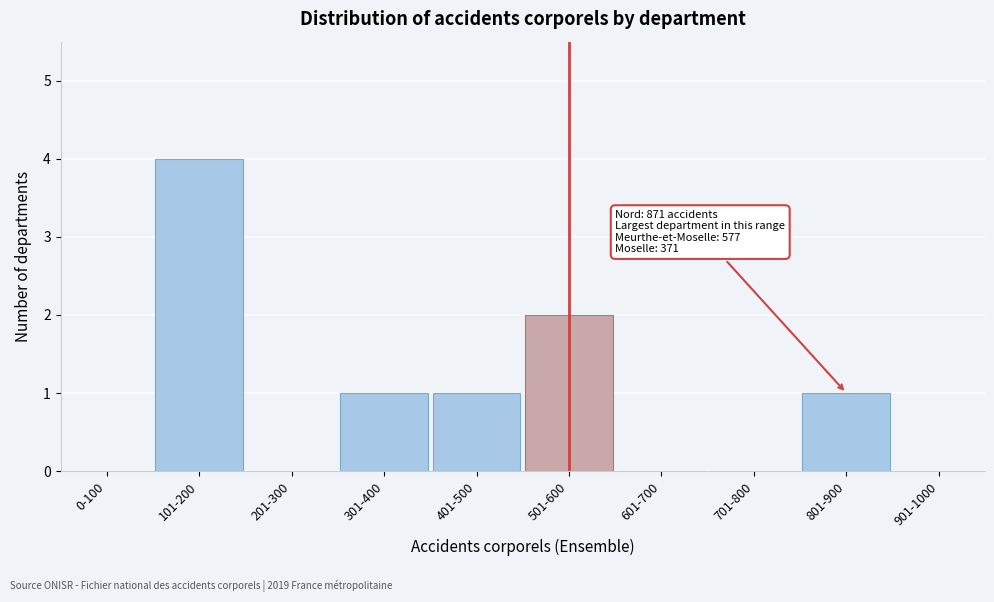

Reading right to left, what are all the values shown in this chart?

901-1000=0	801-900=1	701-800=0	601-700=0	501-600=2	401-500=1	301-400=1	201-300=0	101-200=4	0-100=0